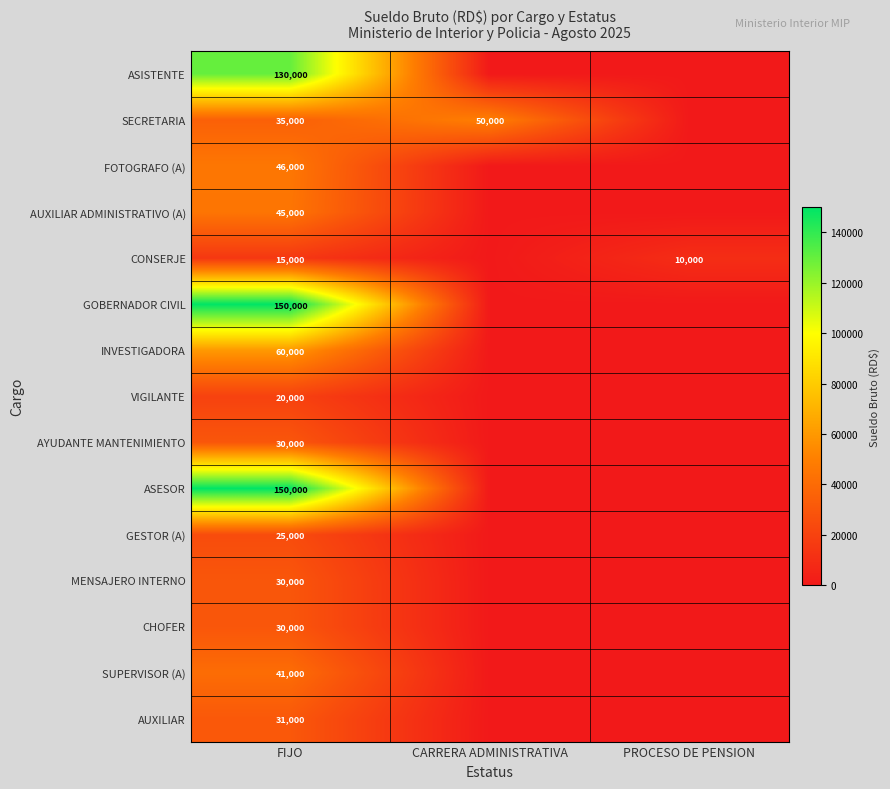

The value of SECRETARIA at CARRERA ADMINISTRATIVA is 32210. True or false?

False